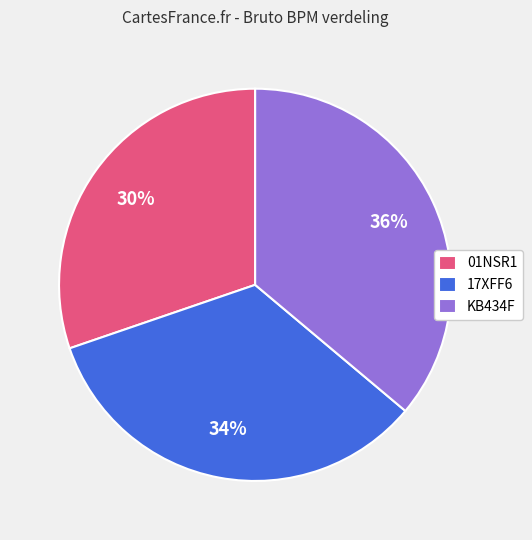

To the nearest percent, what is the average slice percentage?

33%